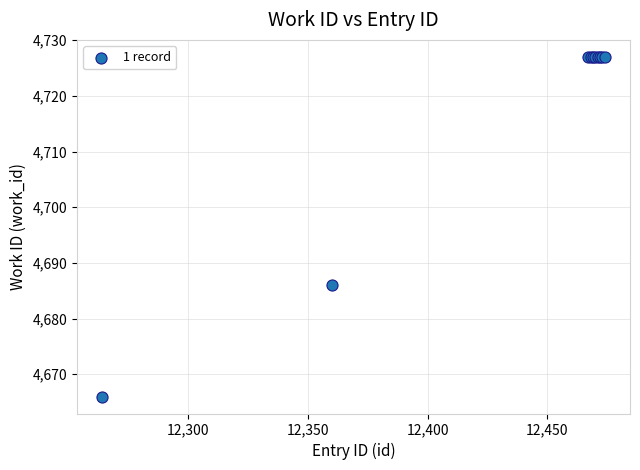

What Y value in the scatter plot is closest to 4696?

4686